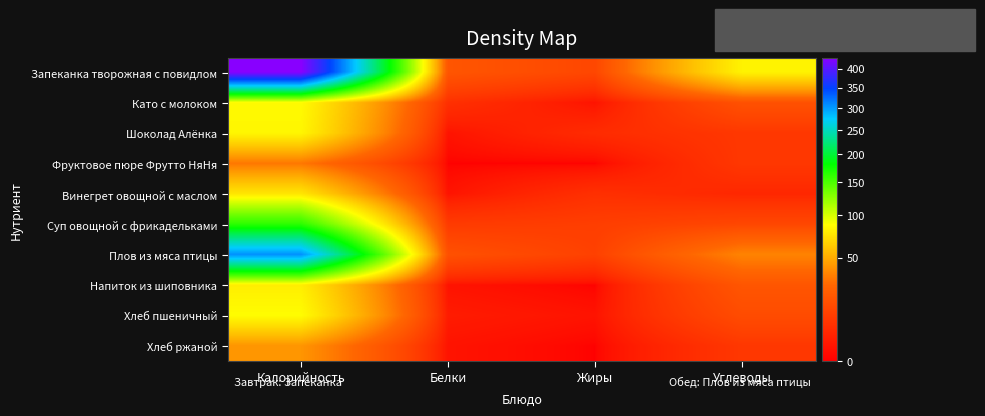

What is the greatest value displayed?

430